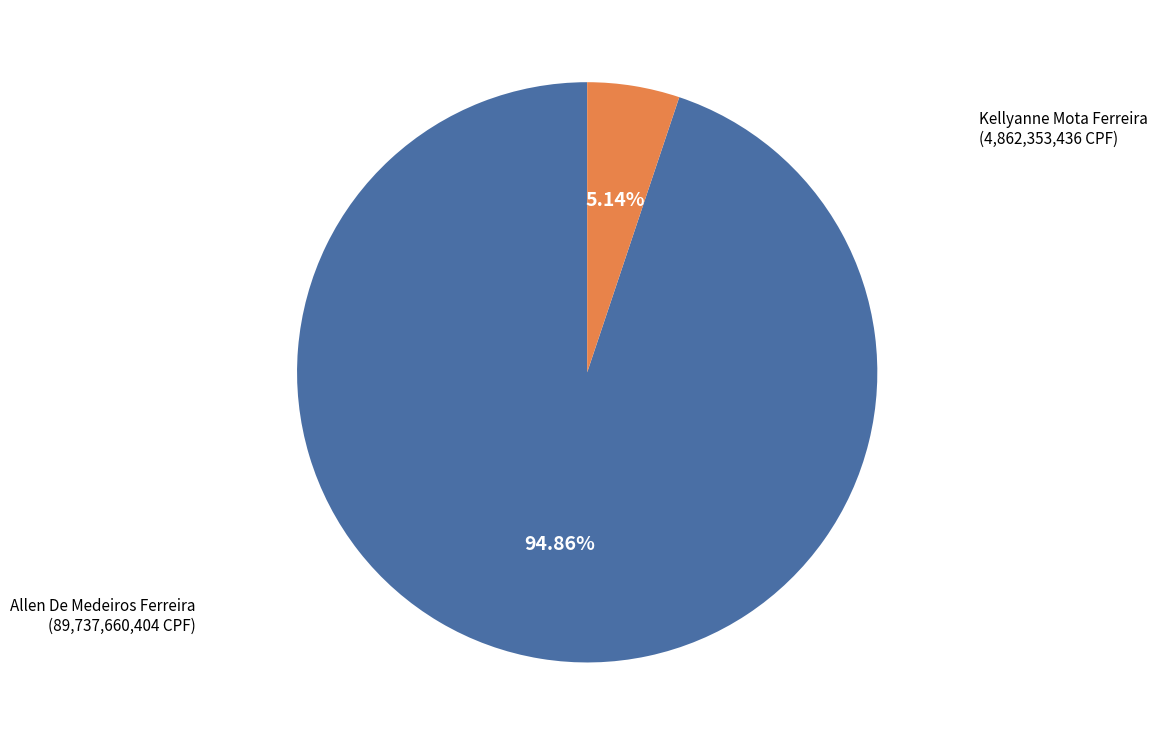

To the nearest percent, what is the difference between the largest and smallest slice percentages?

90%